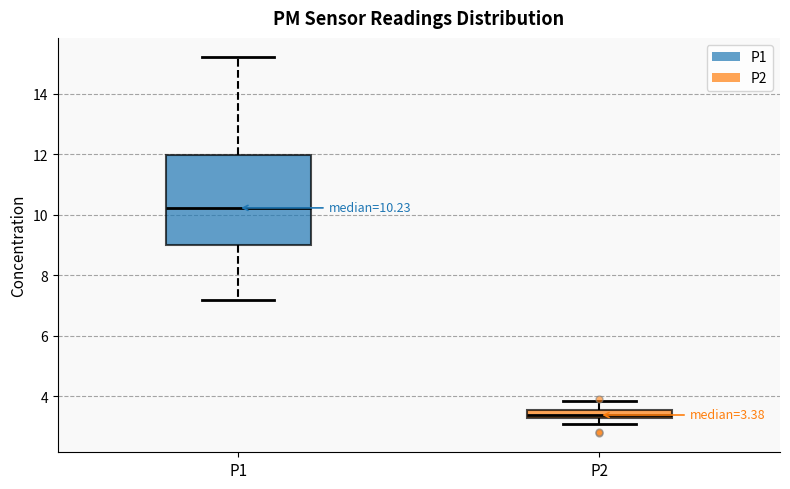

Which box is the tallest, from its lower edge to its upper edge?

P1